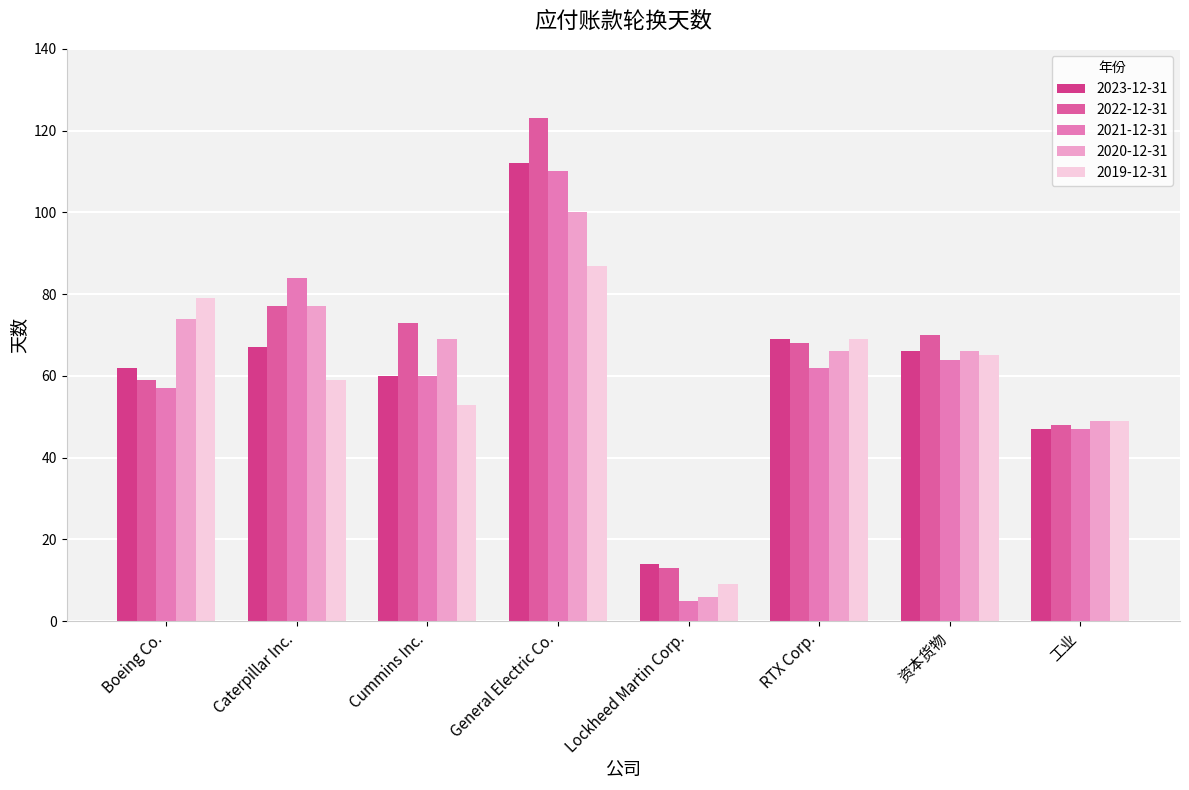

What is the label of the 7th bar from the right?

Caterpillar Inc.